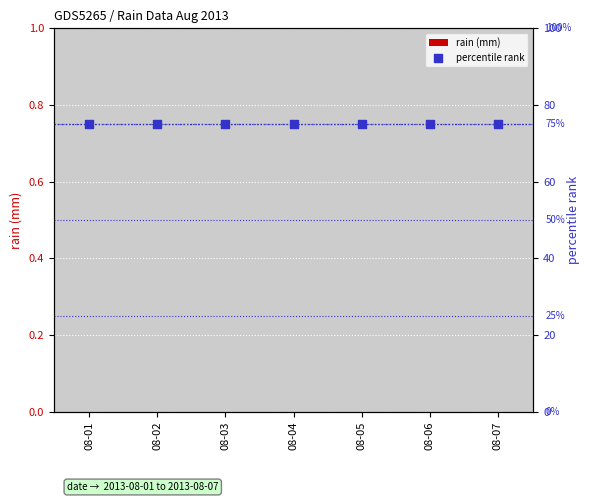

At how many categories does at least one series exceed 73?

7